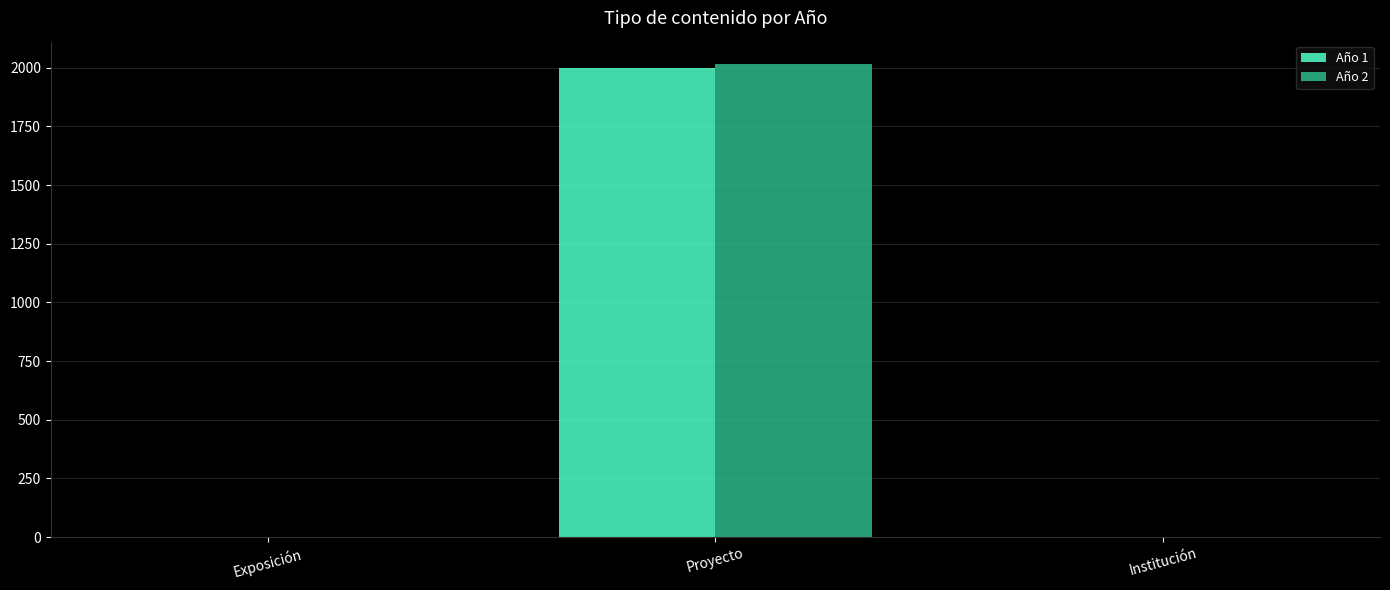

The value of Año 1 at Proyecto is 1999. True or false?

True